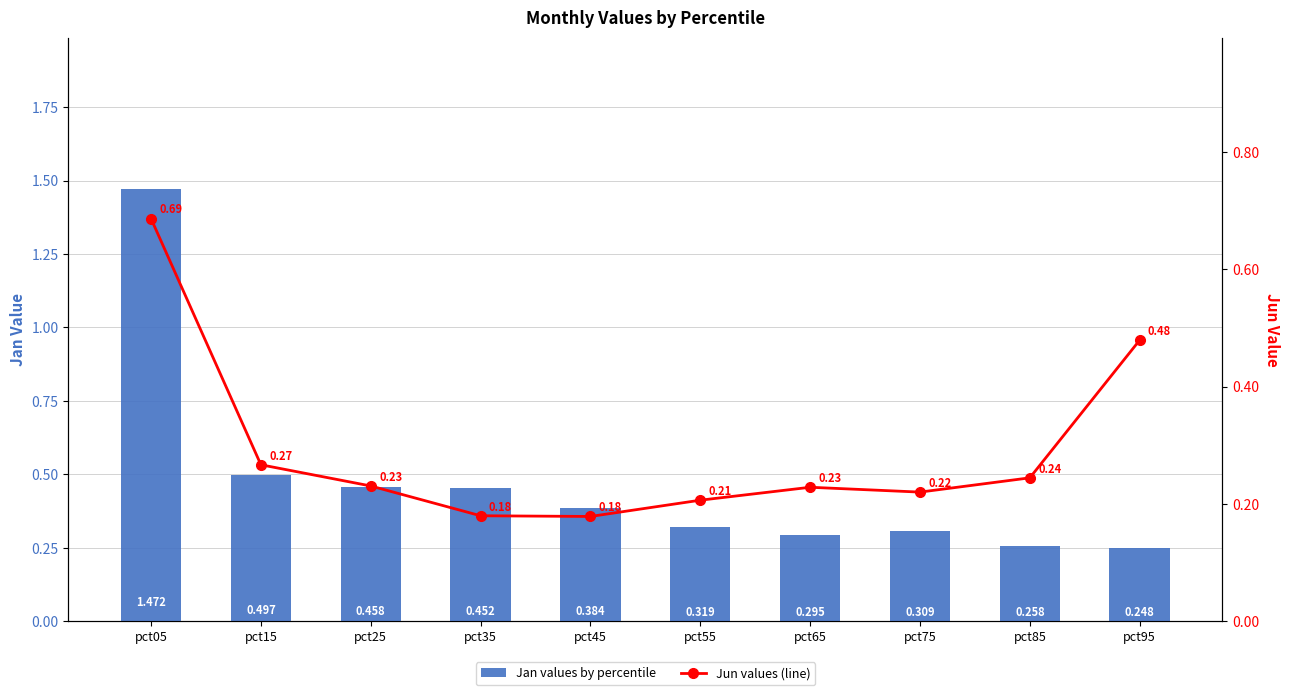

What is the sum of all Jan values by percentile values?

4.7